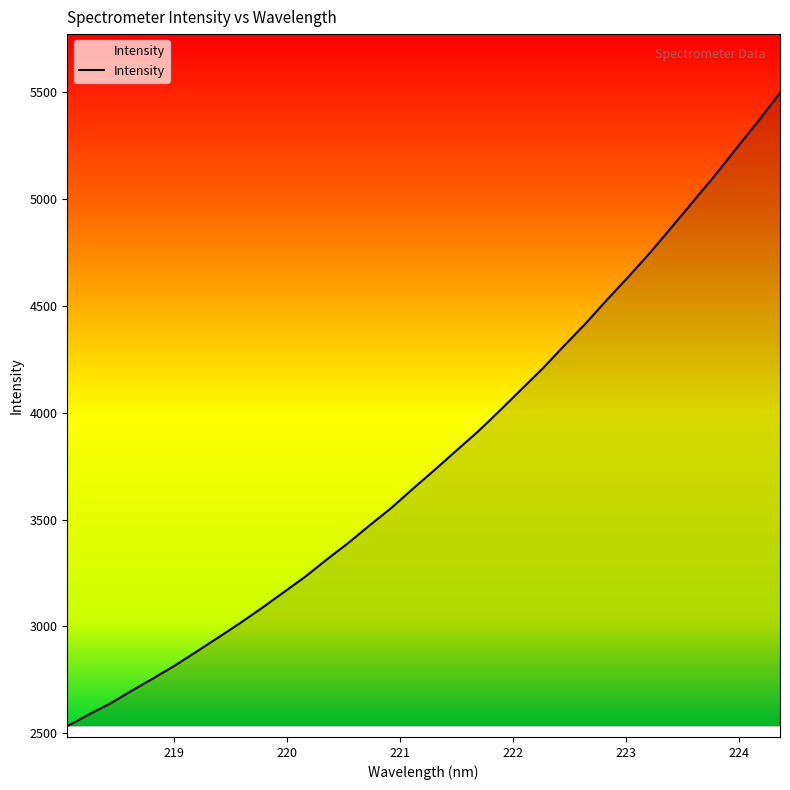

What is the difference between the maximum and minimum values?

2964.5